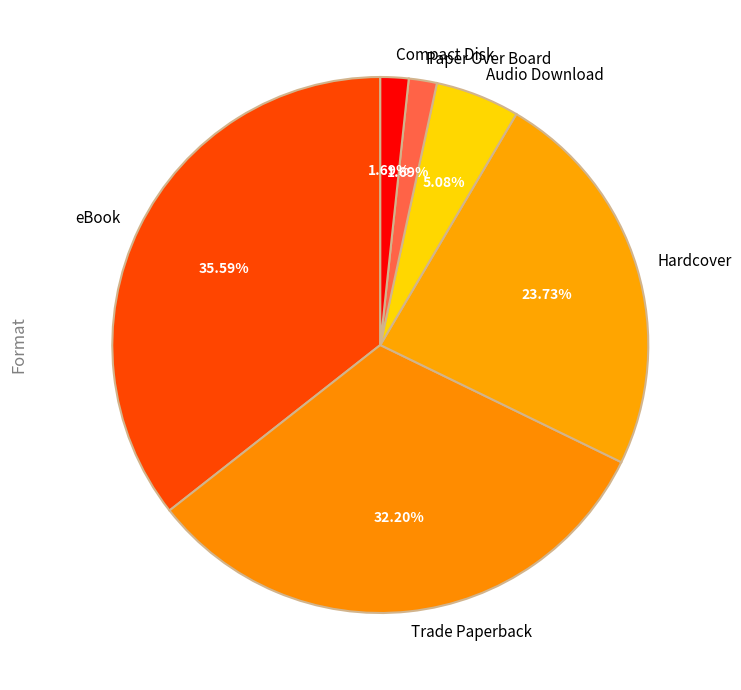

The Paper Over Board slice represents 11% of the pie. True or false?

False